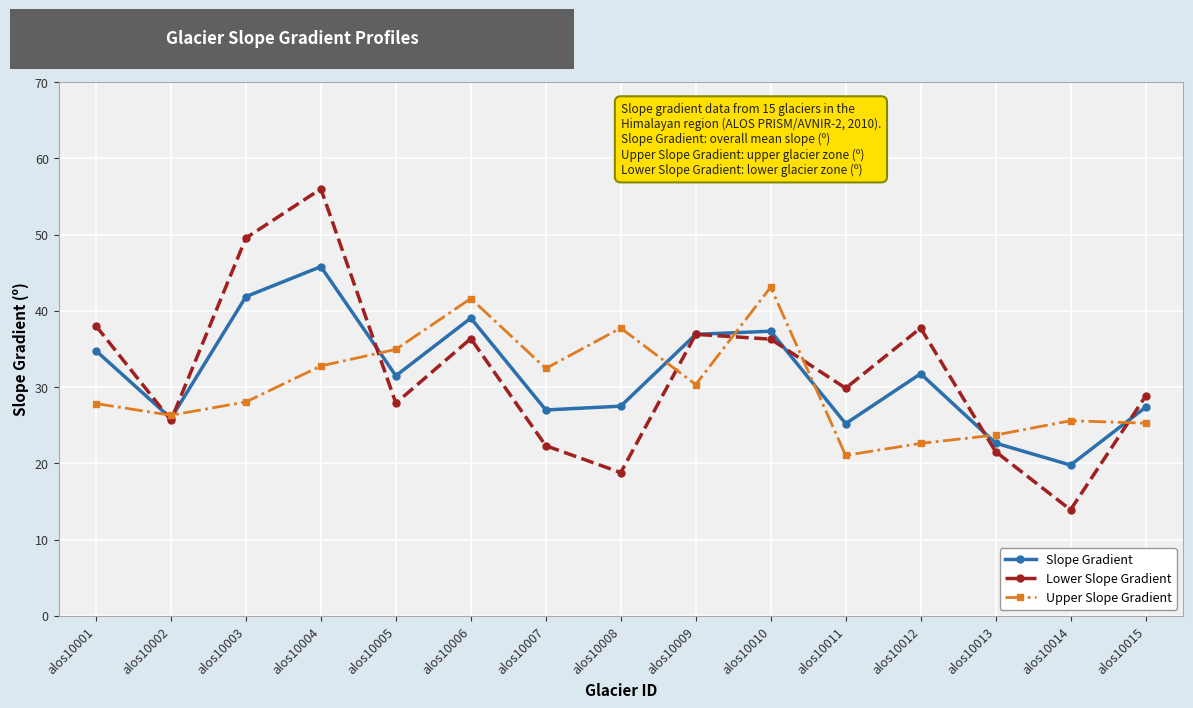

How many lines are shown in the chart?

3